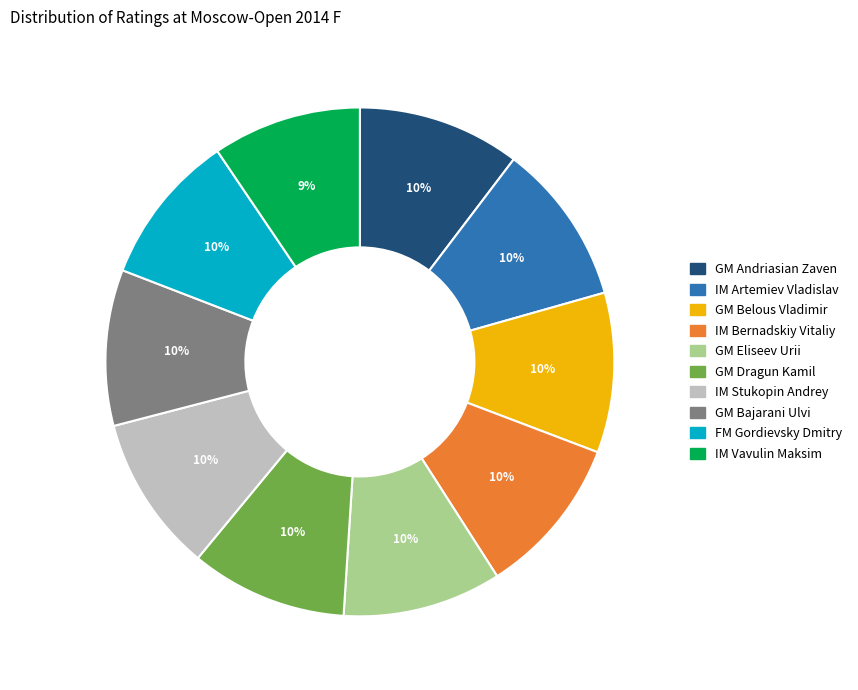

Is it true that GM Belous Vladimir is 10% of the pie?

True